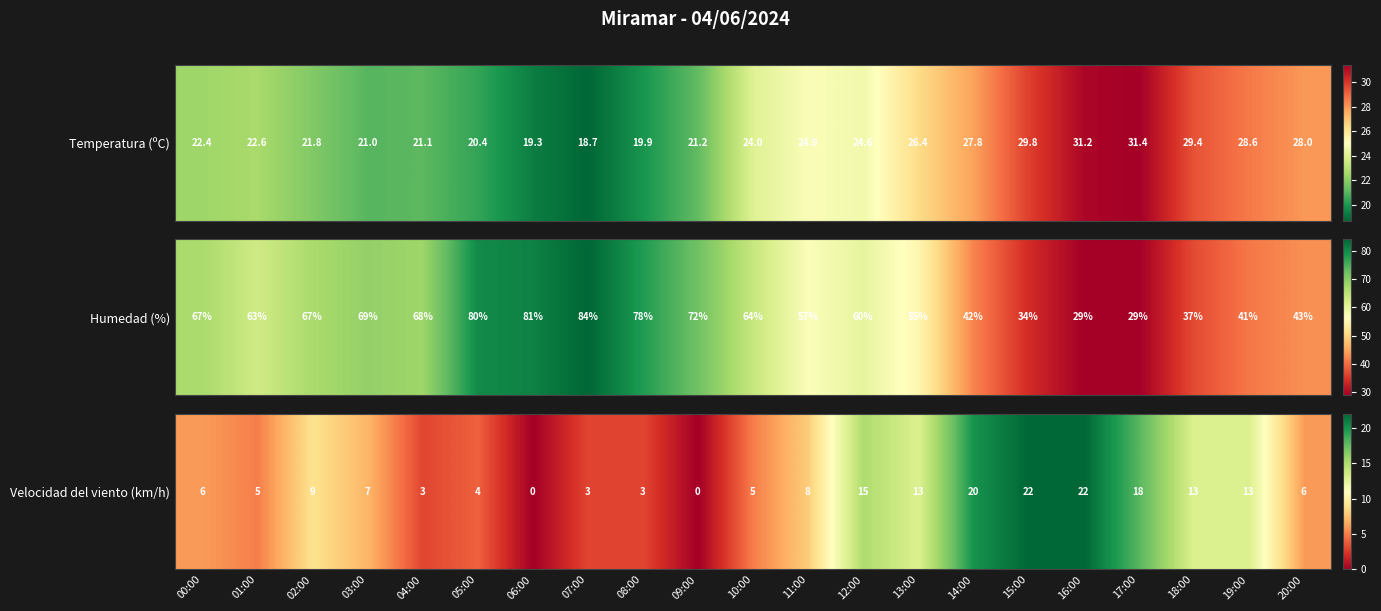

List the labels in order of value, largest first.

15:00, 16:00, 14:00, 17:00, 12:00, 13:00, 18:00, 19:00, 02:00, 11:00, 03:00, 00:00, 20:00, 01:00, 10:00, 05:00, 04:00, 07:00, 08:00, 06:00, 09:00